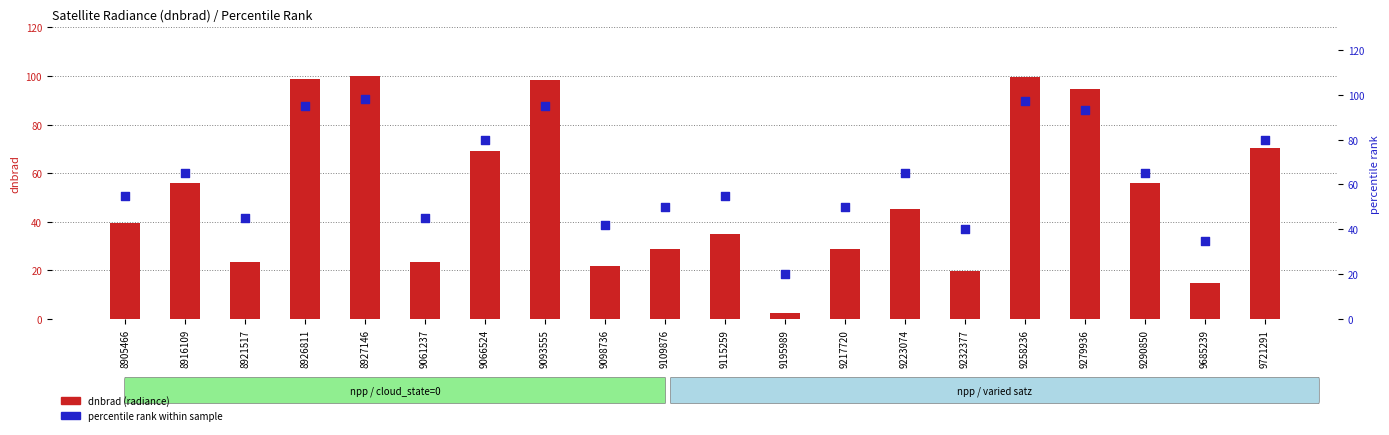

Which series reaches the minimum Y coordinate?

dnbrad (radiance)